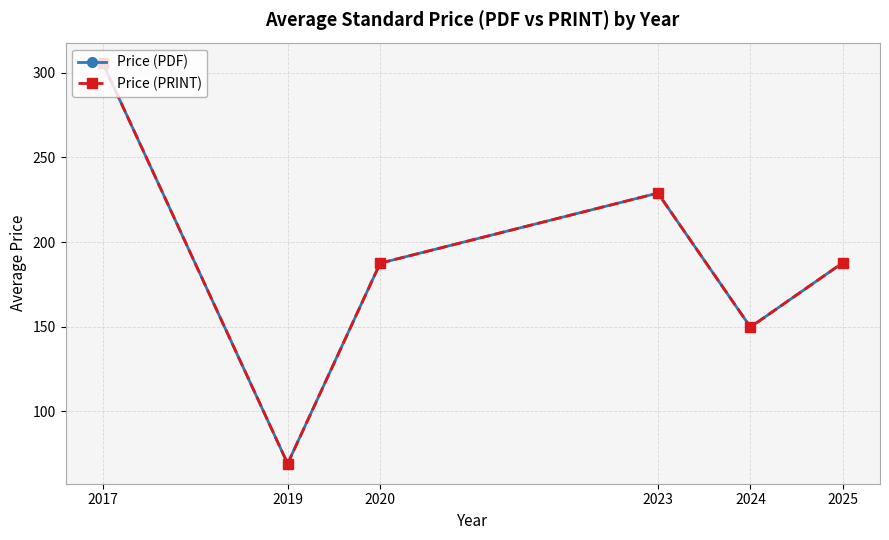

How many data points in Price (PRINT) are less than 187?

2